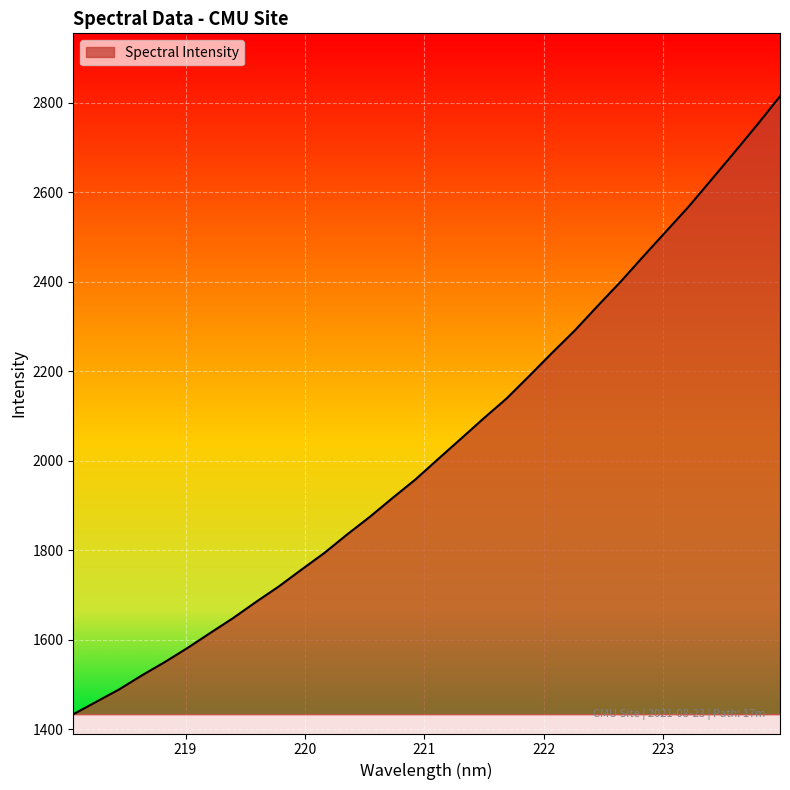

What is the minimum value shown in the chart?

1433.7